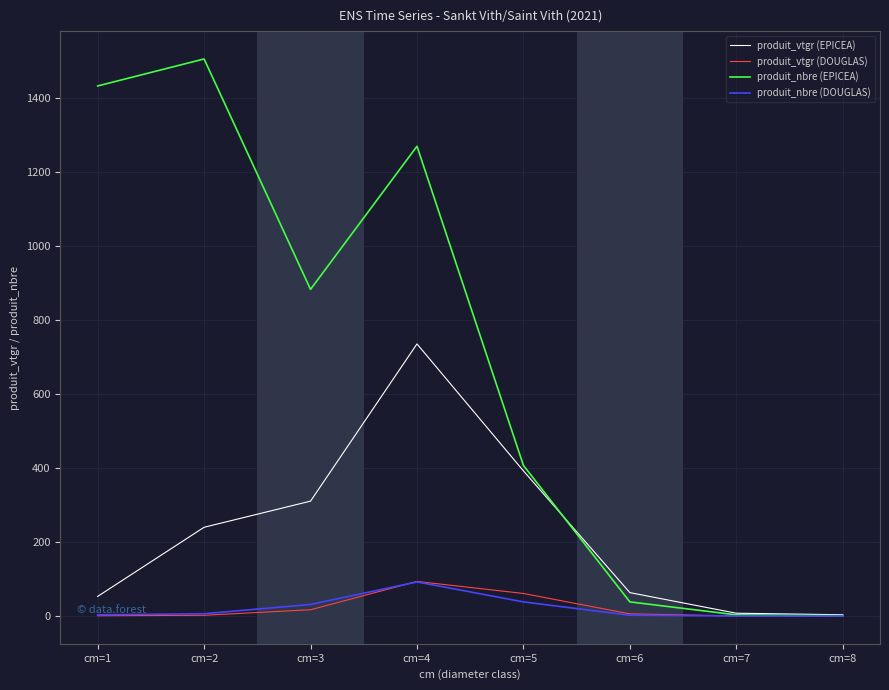

What is the difference between the produit_nbre (DOUGLAS) values at cm=6 and cm=8?

2.0